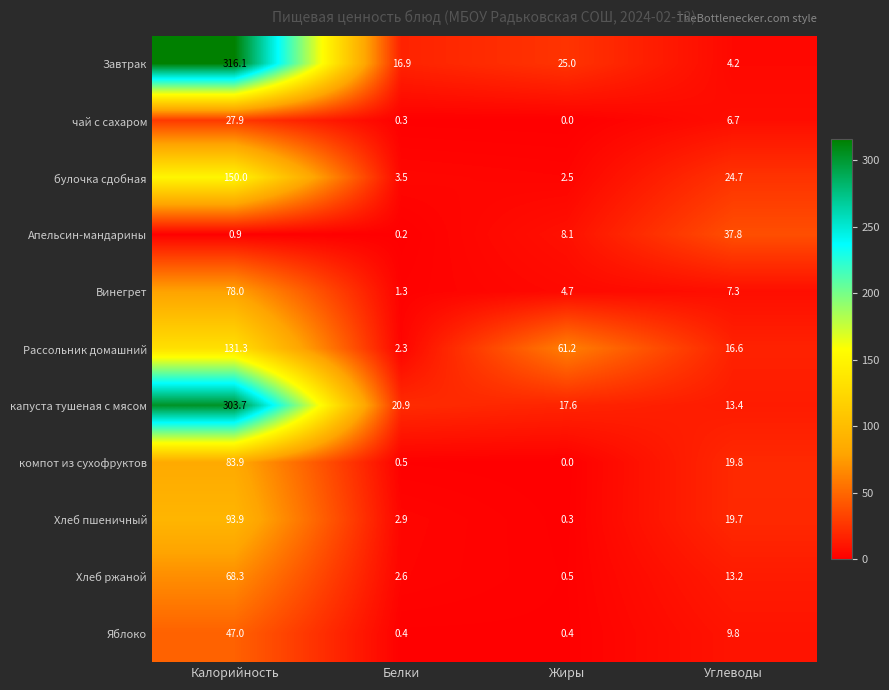

What is the spread (max minus min) of values at Жиры?

61.2